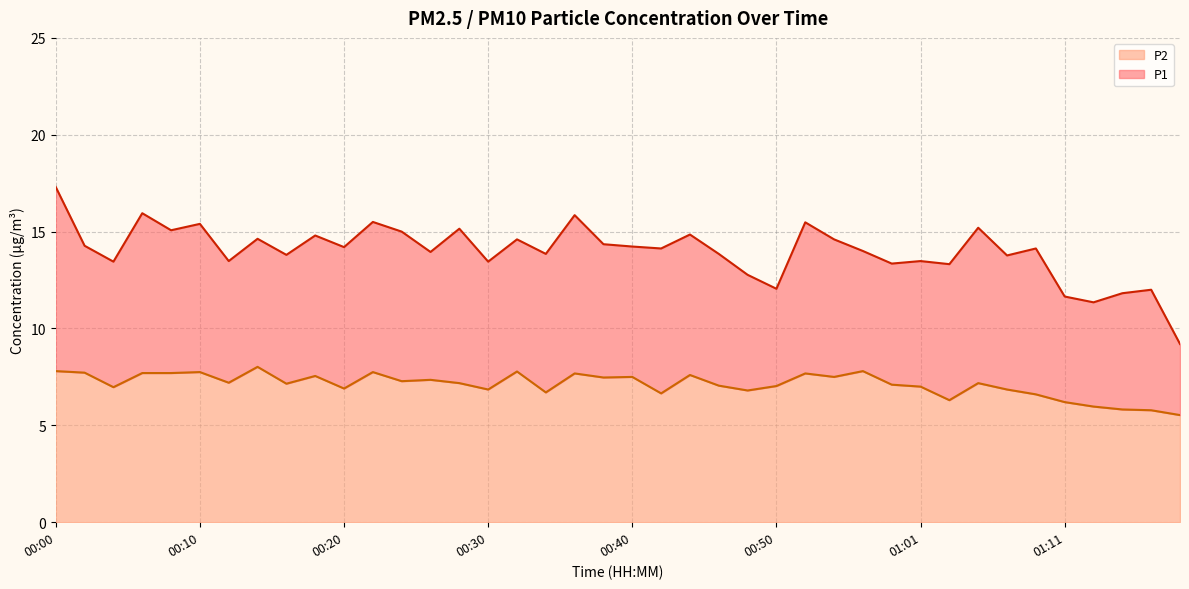

The P1 series shows 13.8 at 00:46. True or false?

True